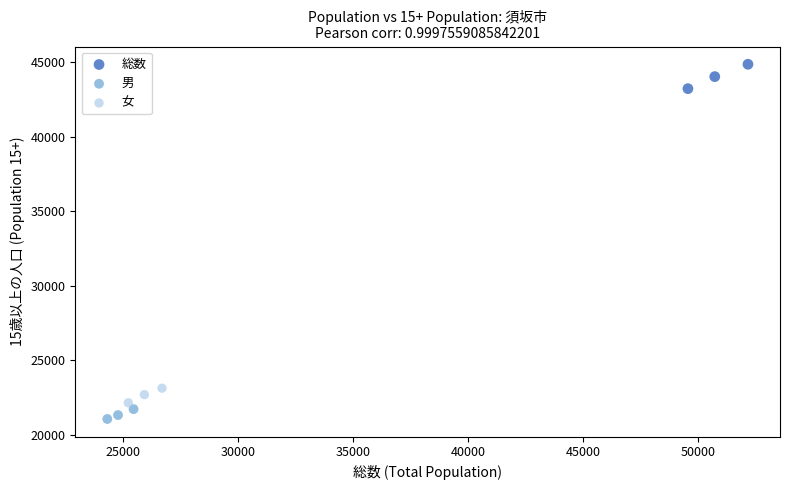

What are all the series names shown in the legend?

総数, 男, 女